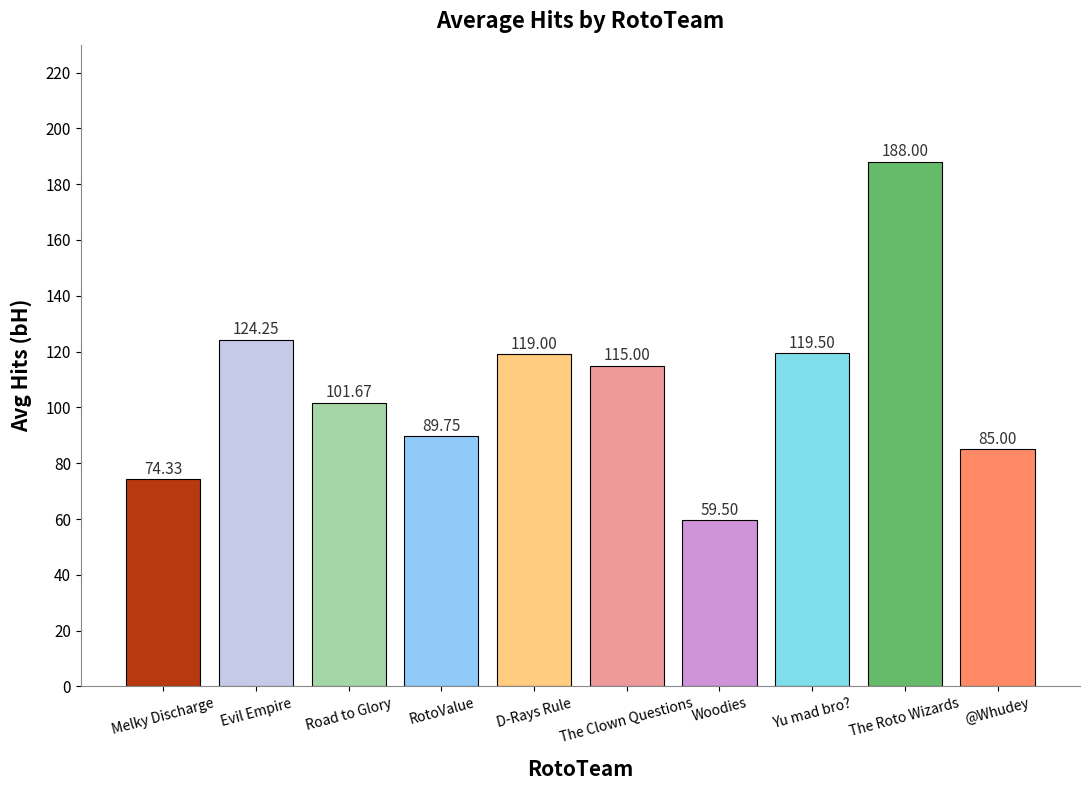

Rank the categories by value from highest to lowest.

The Roto Wizards, Evil Empire, Yu mad bro?, D-Rays Rule, The Clown Questions, Road to Glory, RotoValue, @Whudey, Melky Discharge, Woodies